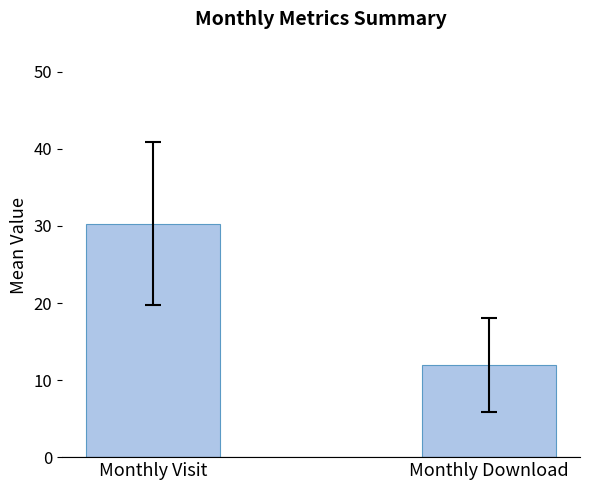

List the labels in order of value, largest first.

Monthly Visit, Monthly Download